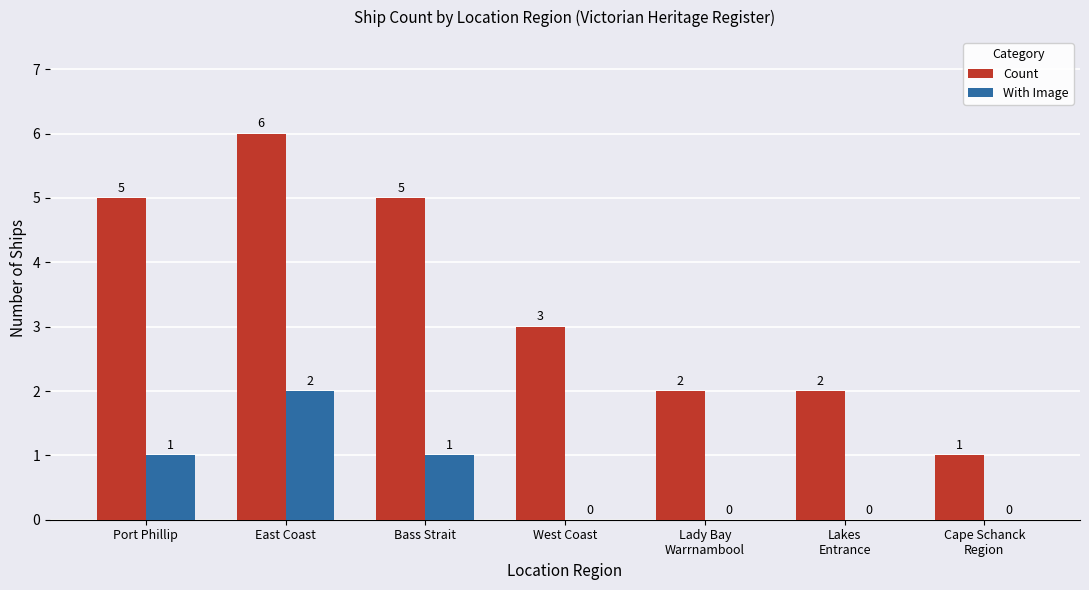

At which label does With Image reach its peak?

East Coast